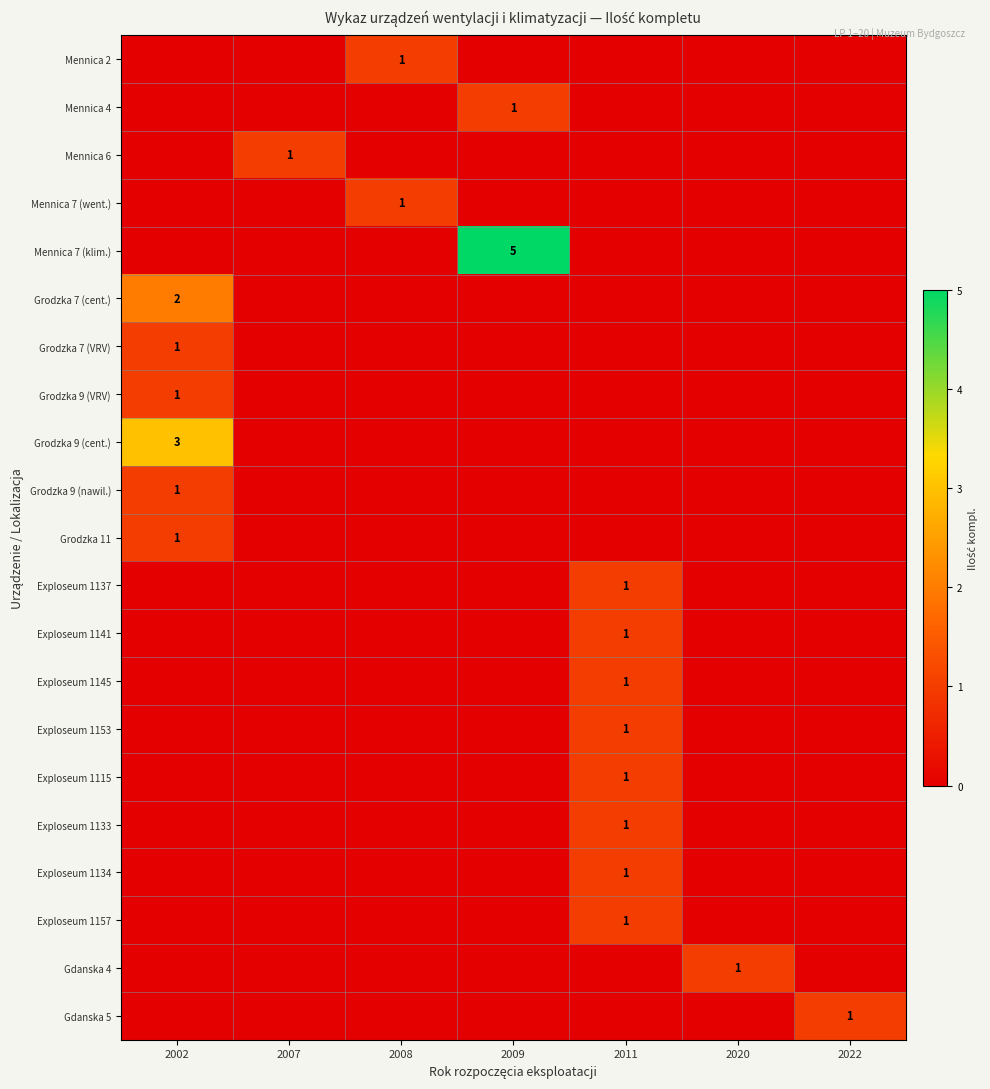

True or false: Mennica 7 (went.) has a value of 1 at 2008.

True